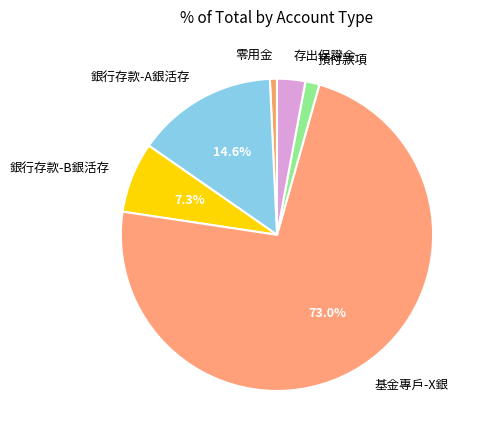

Rank the categories by value from highest to lowest.

基金專戶-X銀, 銀行存款-A銀活存, 銀行存款-B銀活存, 存出保證金, 預付款項, 零用金